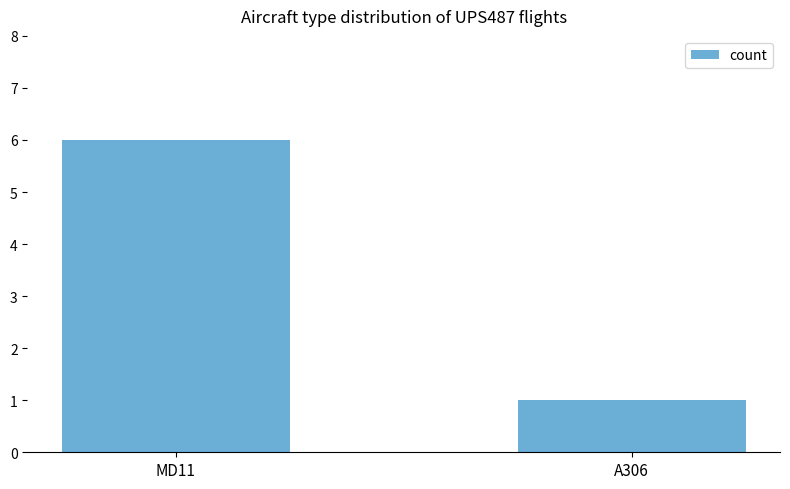

Which label corresponds to the smallest value in the chart?

A306